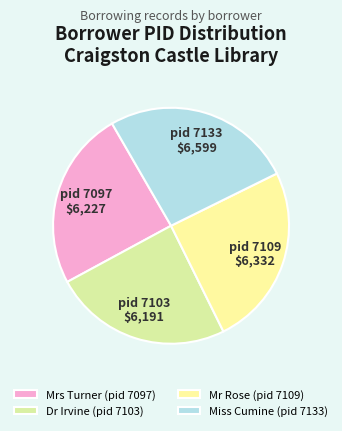

What percentage do Mr Rose (pid 7109) and Miss Cumine (pid 7133) together represent?

51.0%